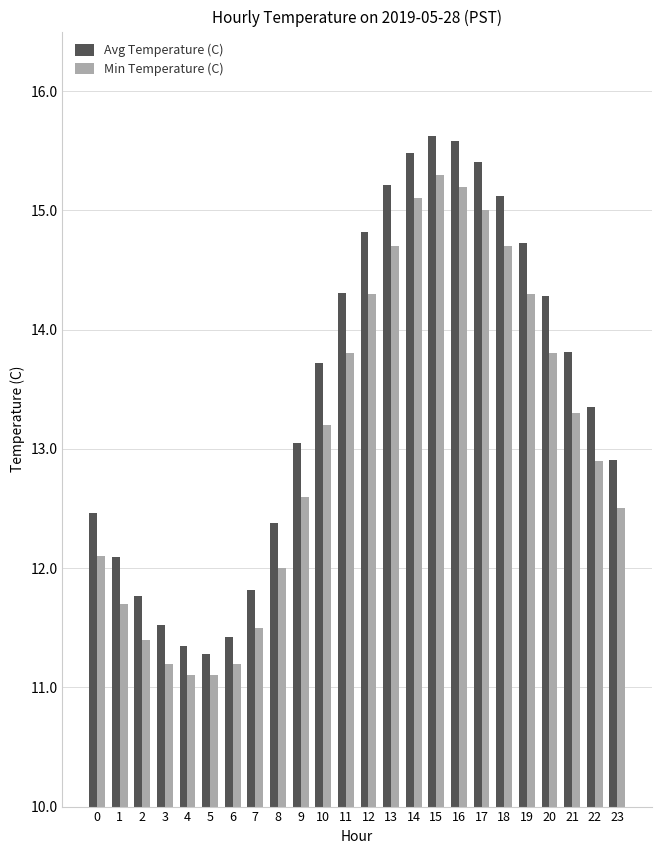

What is the smallest value displayed?

11.1